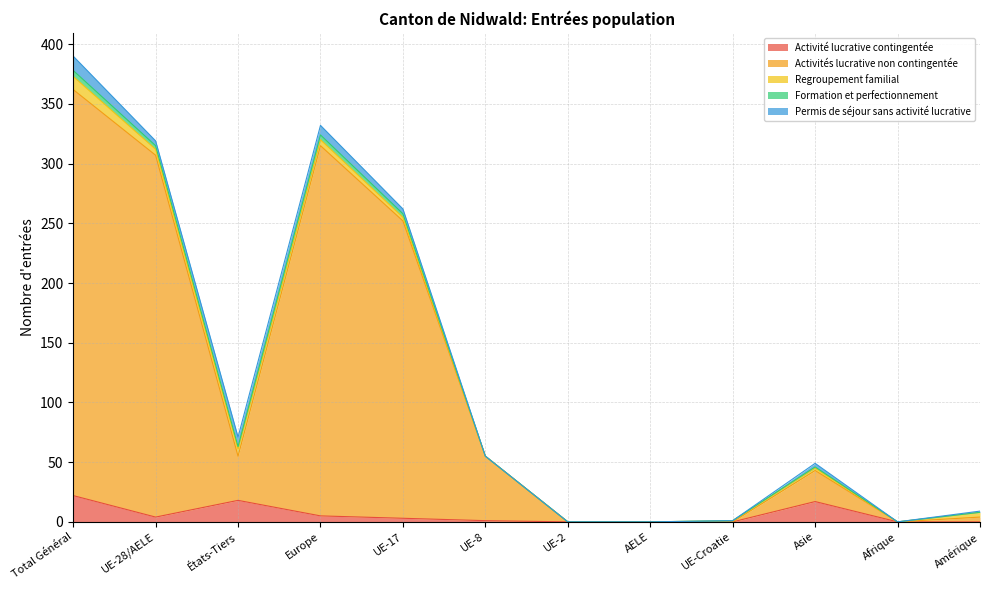

How many values in Formation et perfectionnement are above zero?

6